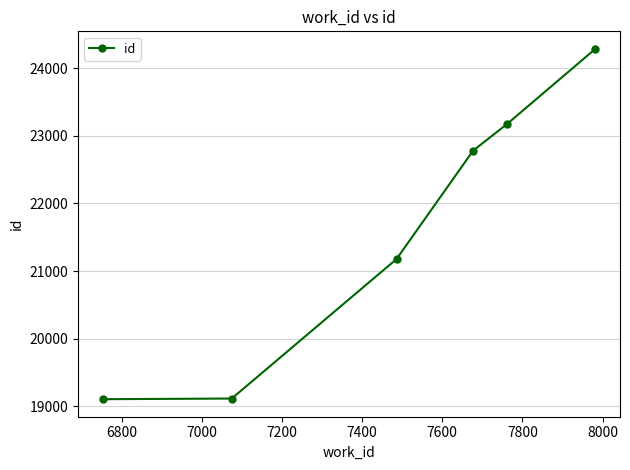

What is the difference between the maximum and minimum values?

5185